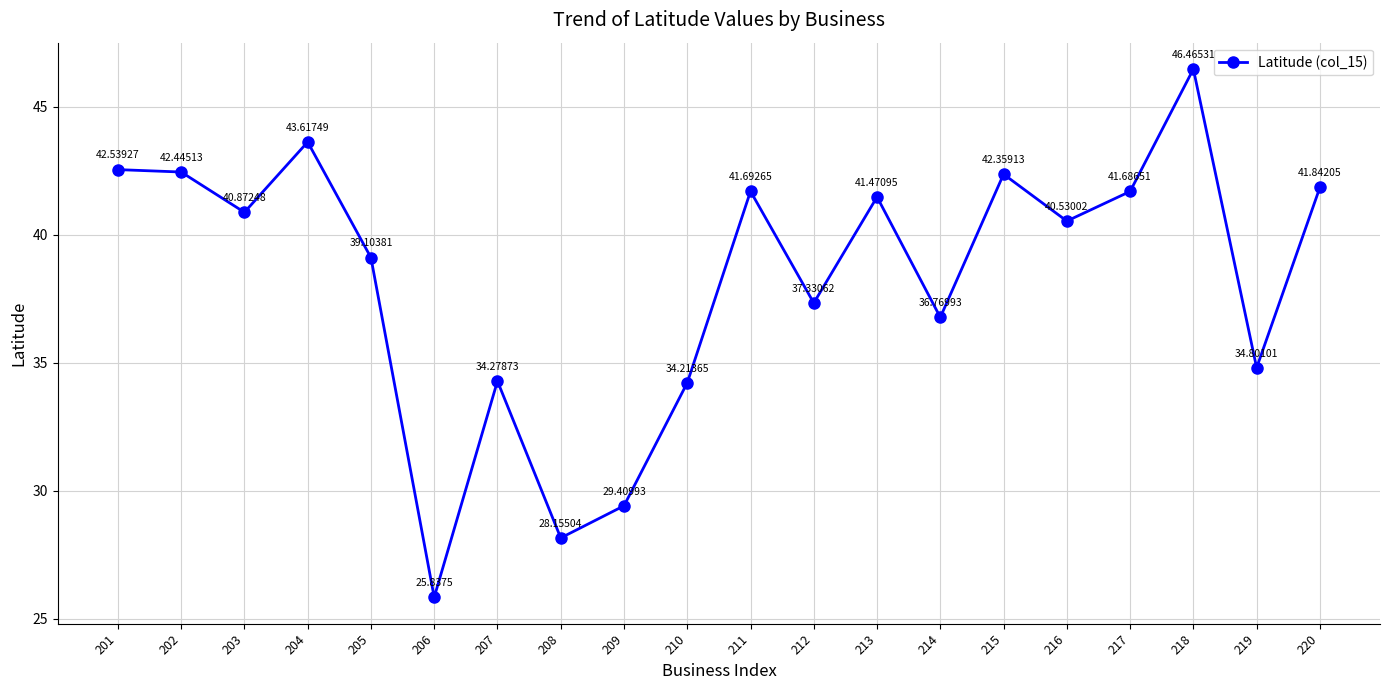

Reading left to right, what are all the values shown in this chart?

201=42.5	202=42.4	203=40.9	204=43.6	205=39.1	206=25.8	207=34.3	208=28.2	209=29.4	210=34.2	211=41.7	212=37.3	213=41.5	214=36.8	215=42.4	216=40.5	217=41.7	218=46.5	219=34.8	220=41.8